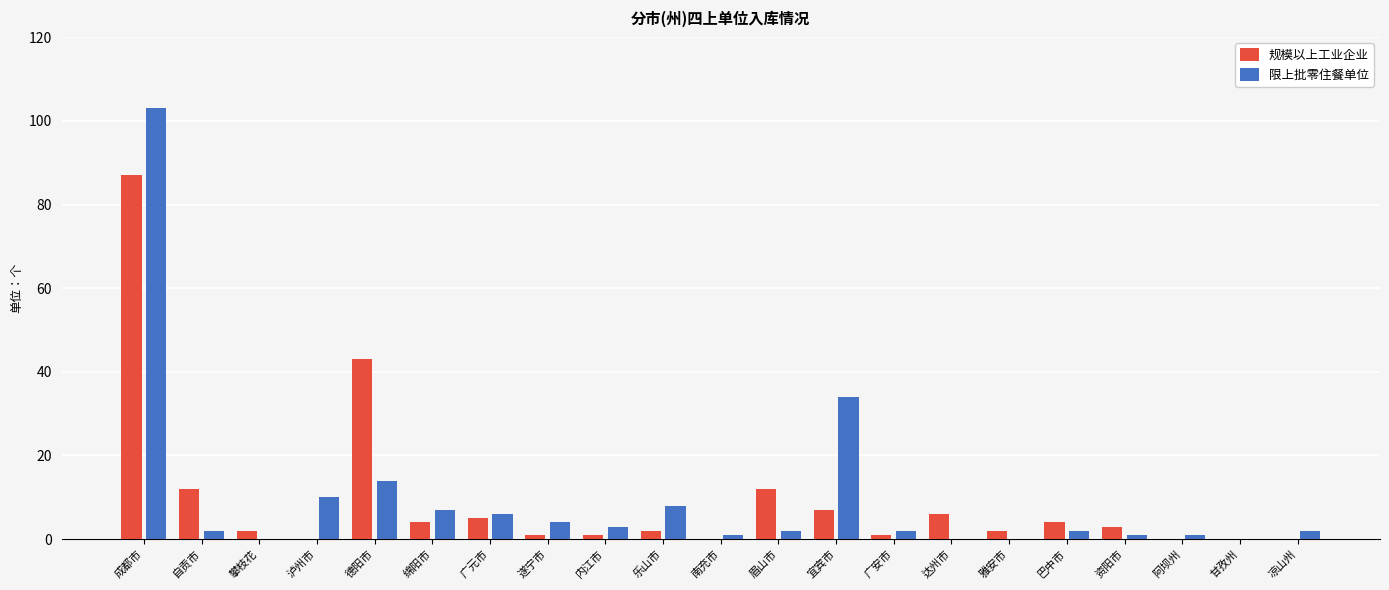

Which series has the widest spread of values?

限上批零住餐单位